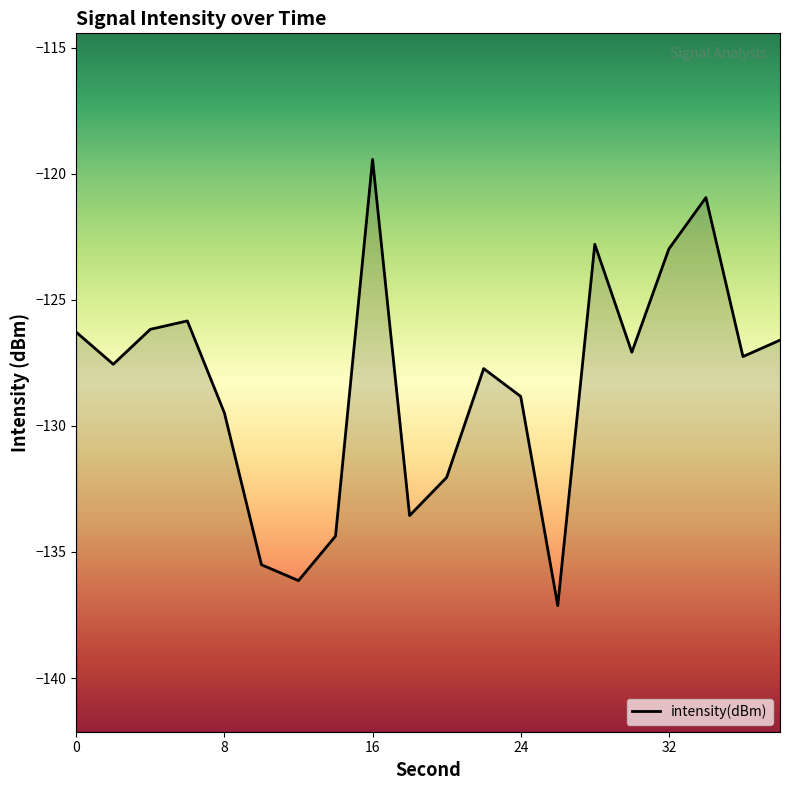

What is the smallest value displayed?

-137.1